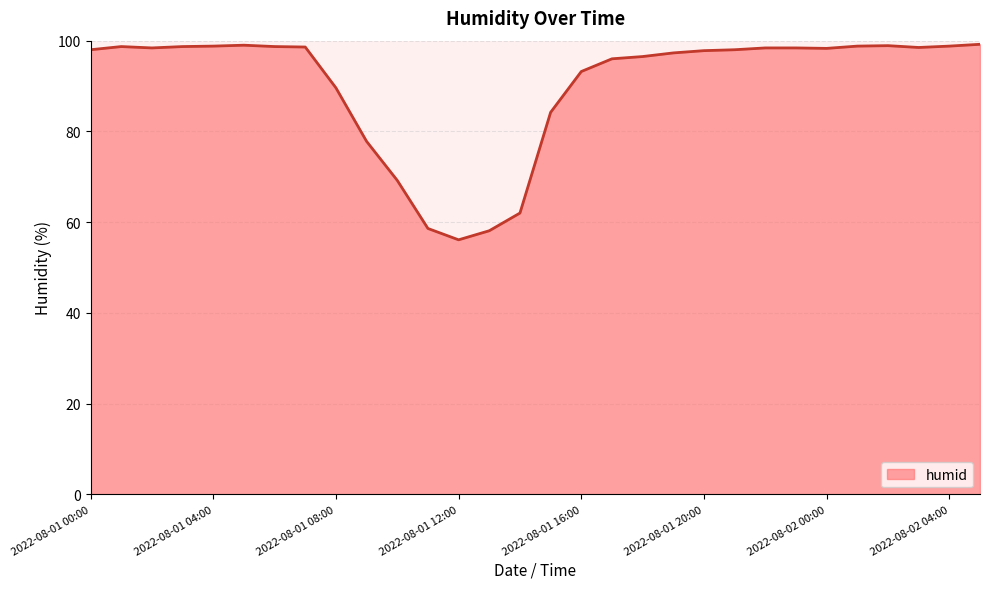

What is the minimum value shown in the chart?

56.1